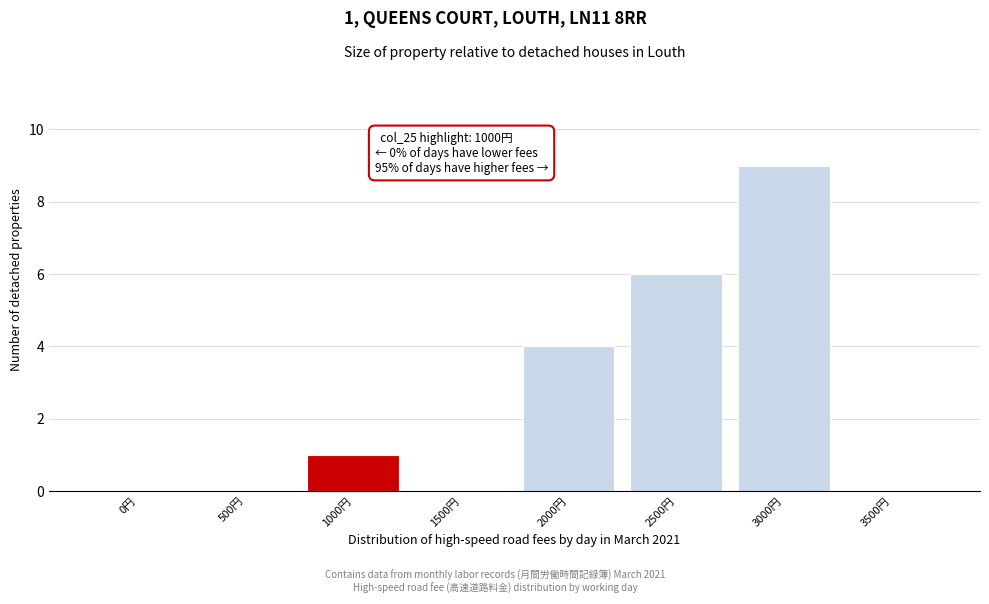

Reading left to right, transcribe all the data shown in this chart.

0円=0	500円=0	1000円=1	1500円=0	2000円=4	2500円=6	3000円=9	3500円=0